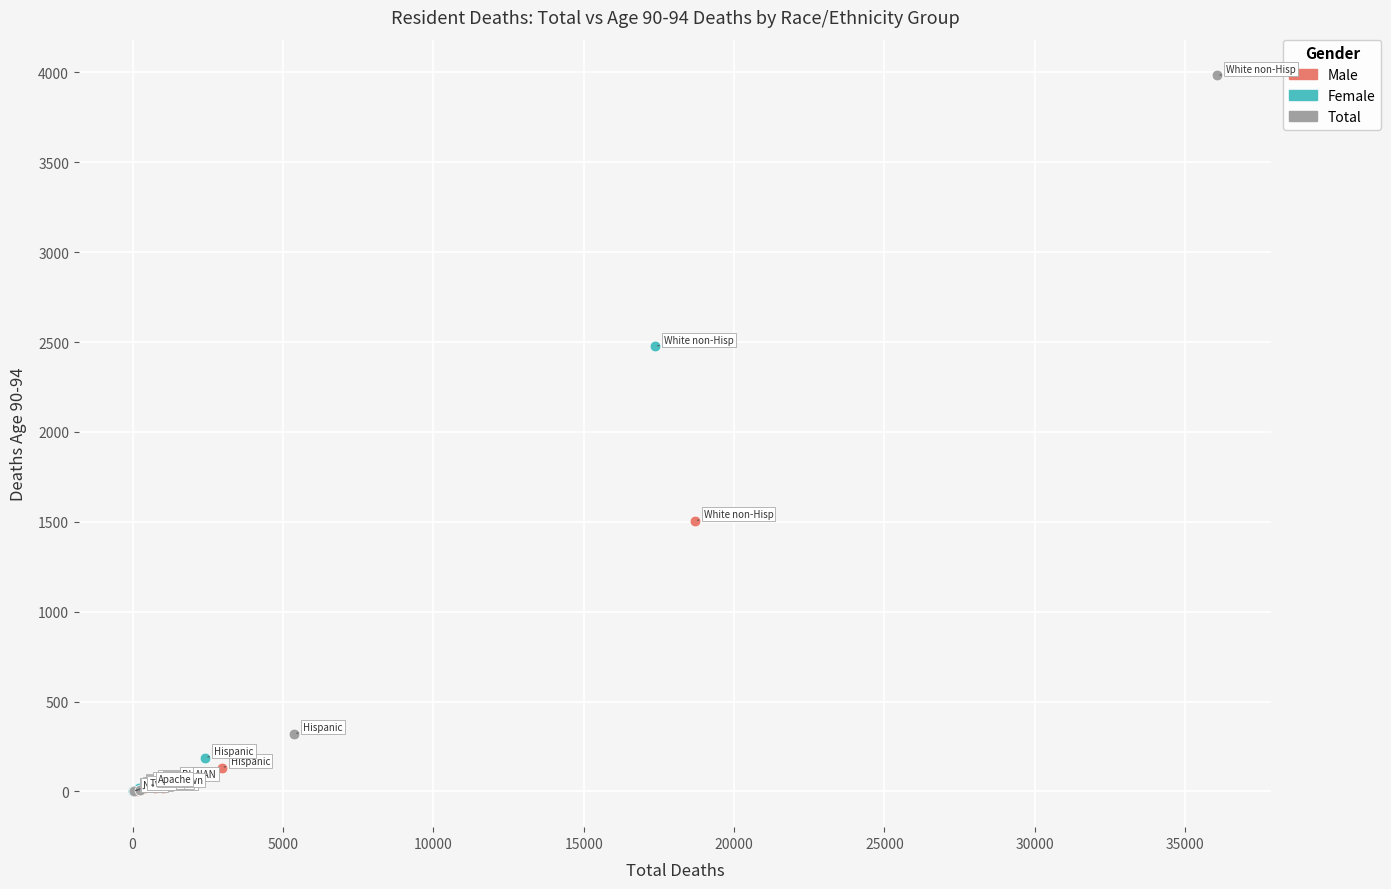

Which series reaches the maximum Y coordinate?

Total